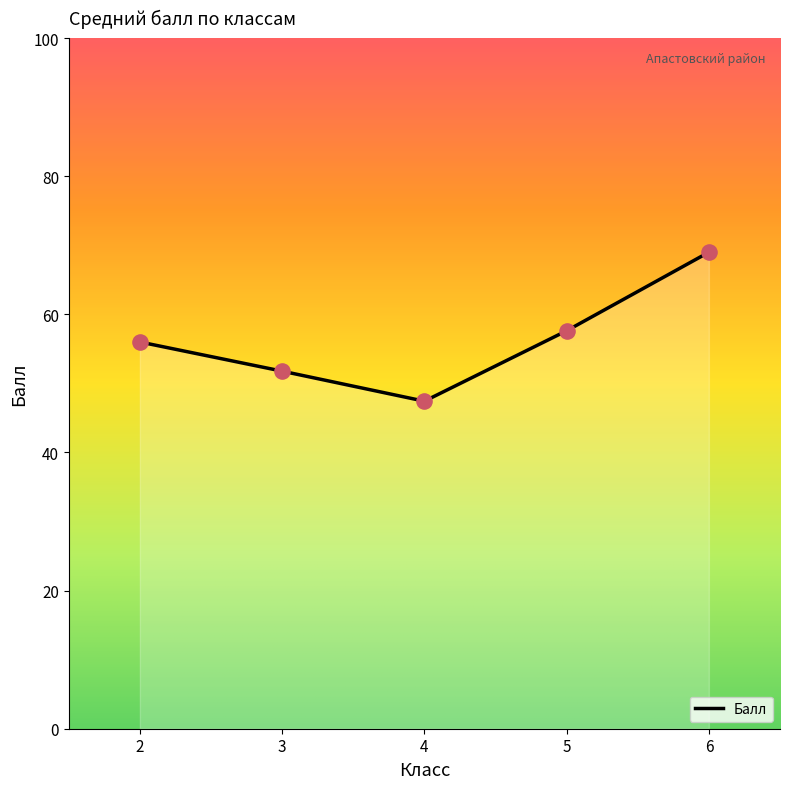

What is the change in value from 3 to 5?

+5.8